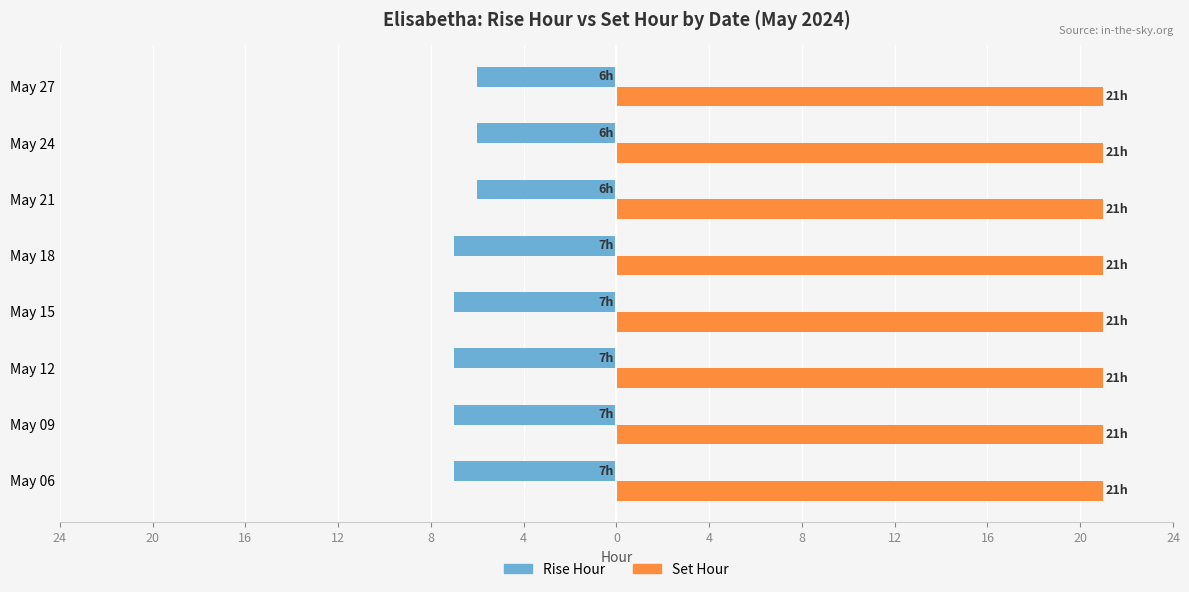

What are all the series names shown in the legend?

Rise Hour, Set Hour